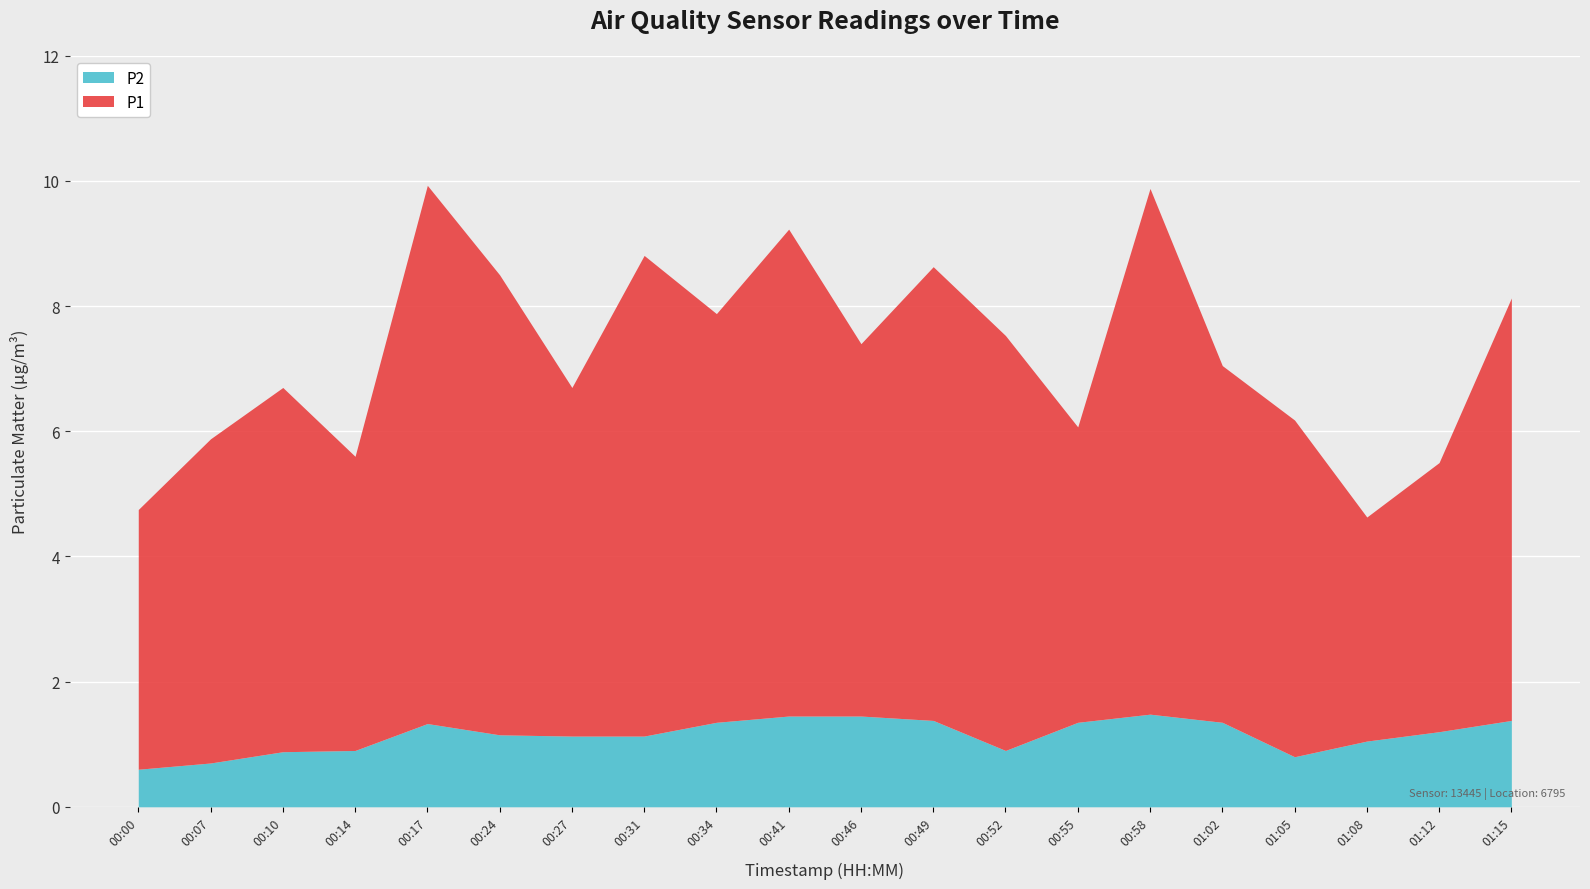

True or false: P2 and P1 cross at least once.

False